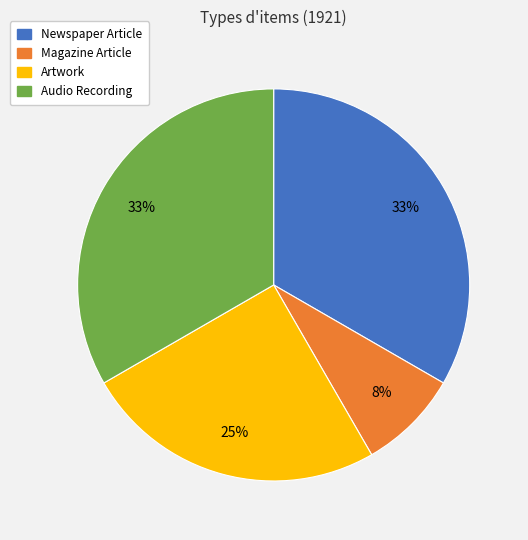

What percentage is the Magazine Article slice, to the nearest percent?

8%